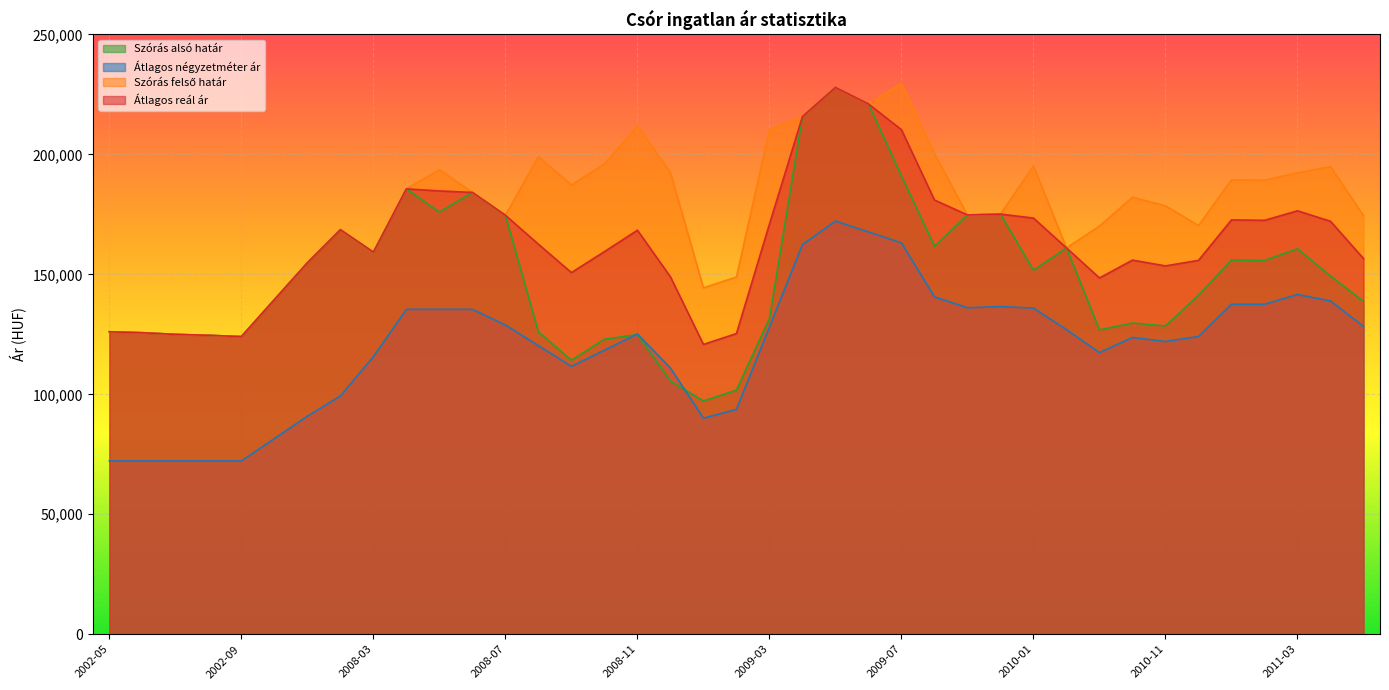

True or false: Átlagos reál ár and Átlagos négyzetméter ár cross at least once.

False